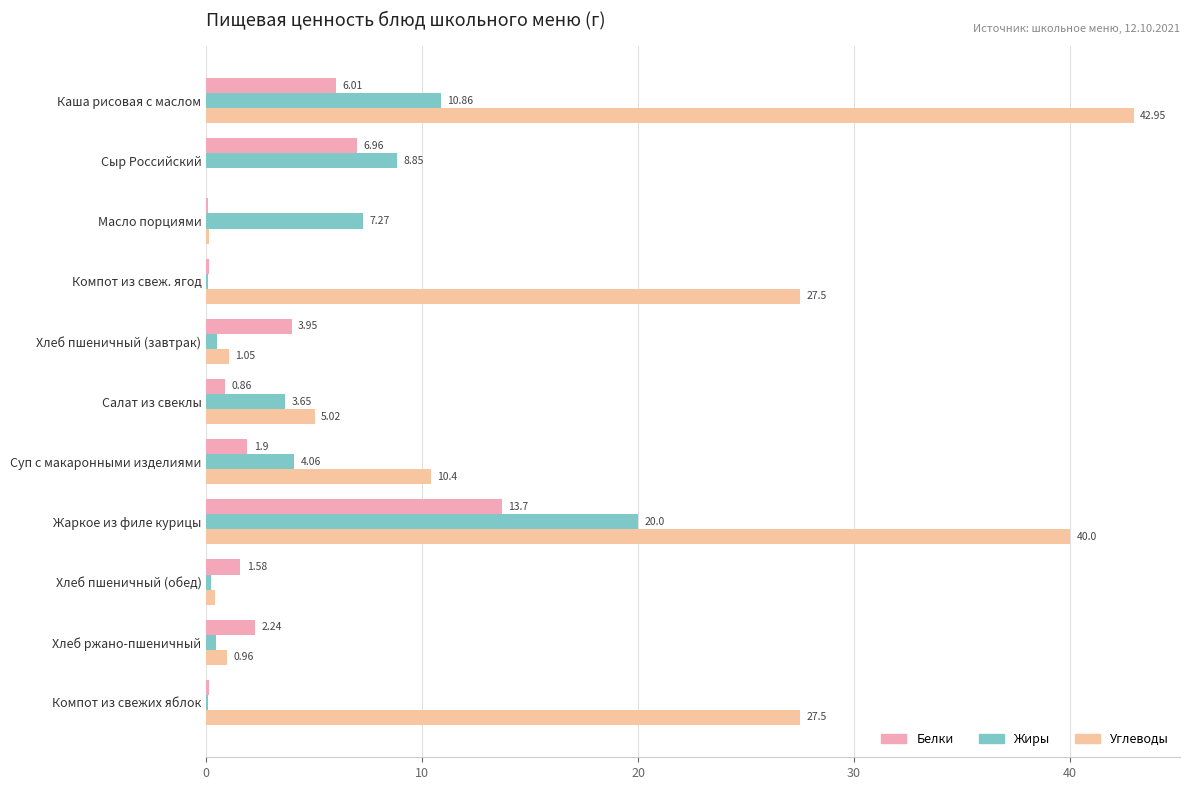

How many data points in Белки are above 1?

7